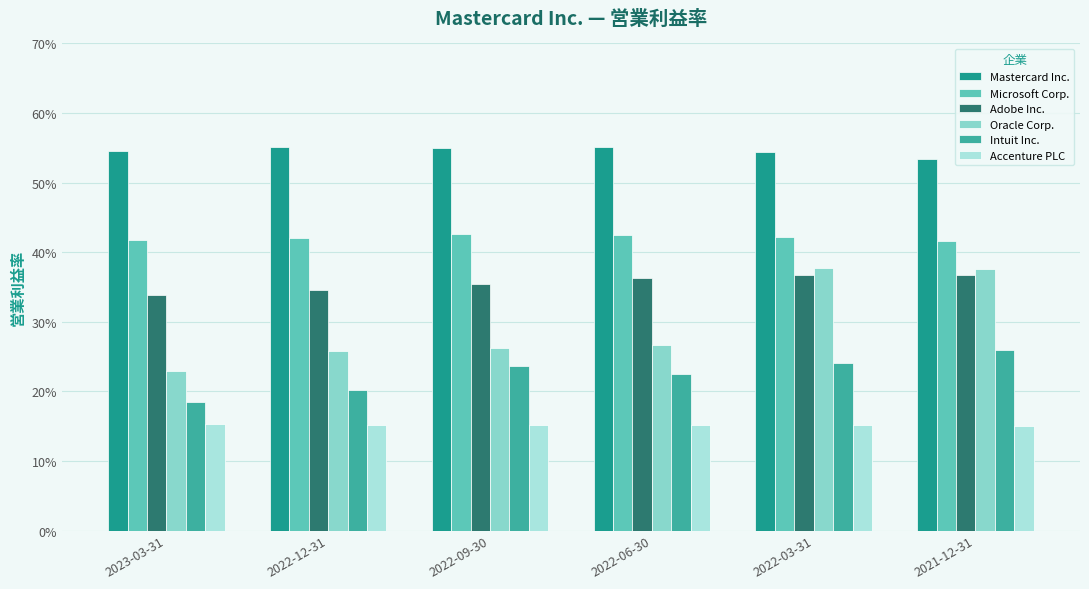

Reading left to right, what are all the values shown in this chart?

Mastercard Inc.: 2023-03-31=0.5	2022-12-31=0.6	2022-09-30=0.6	2022-06-30=0.6	2022-03-31=0.5	2021-12-31=0.5
Microsoft Corp.: 2023-03-31=0.4	2022-12-31=0.4	2022-09-30=0.4	2022-06-30=0.4	2022-03-31=0.4	2021-12-31=0.4
Adobe Inc.: 2023-03-31=0.3	2022-12-31=0.3	2022-09-30=0.4	2022-06-30=0.4	2022-03-31=0.4	2021-12-31=0.4
Oracle Corp.: 2023-03-31=0.2	2022-12-31=0.3	2022-09-30=0.3	2022-06-30=0.3	2022-03-31=0.4	2021-12-31=0.4
Intuit Inc.: 2023-03-31=0.2	2022-12-31=0.2	2022-09-30=0.2	2022-06-30=0.2	2022-03-31=0.2	2021-12-31=0.3
Accenture PLC: 2023-03-31=0.2	2022-12-31=0.2	2022-09-30=0.2	2022-06-30=0.2	2022-03-31=0.2	2021-12-31=0.2